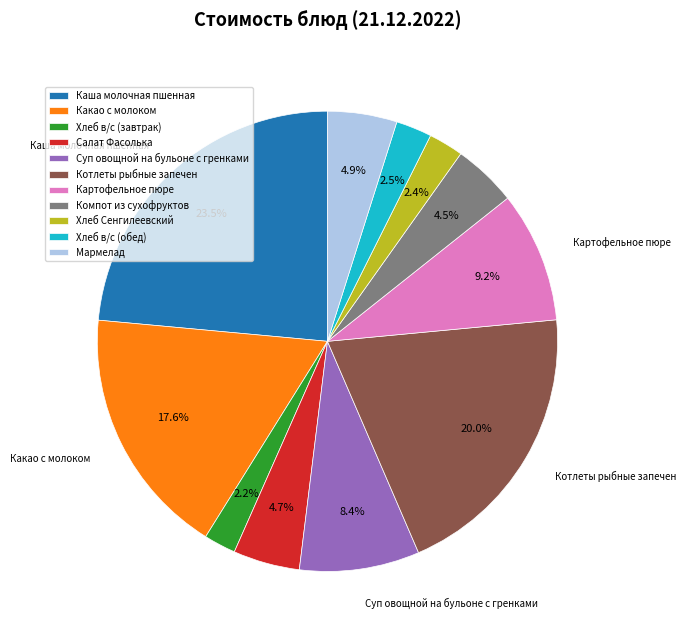

Which has a higher value, Хлеб Сенгилеевский or Компот из сухофруктов?

Компот из сухофруктов